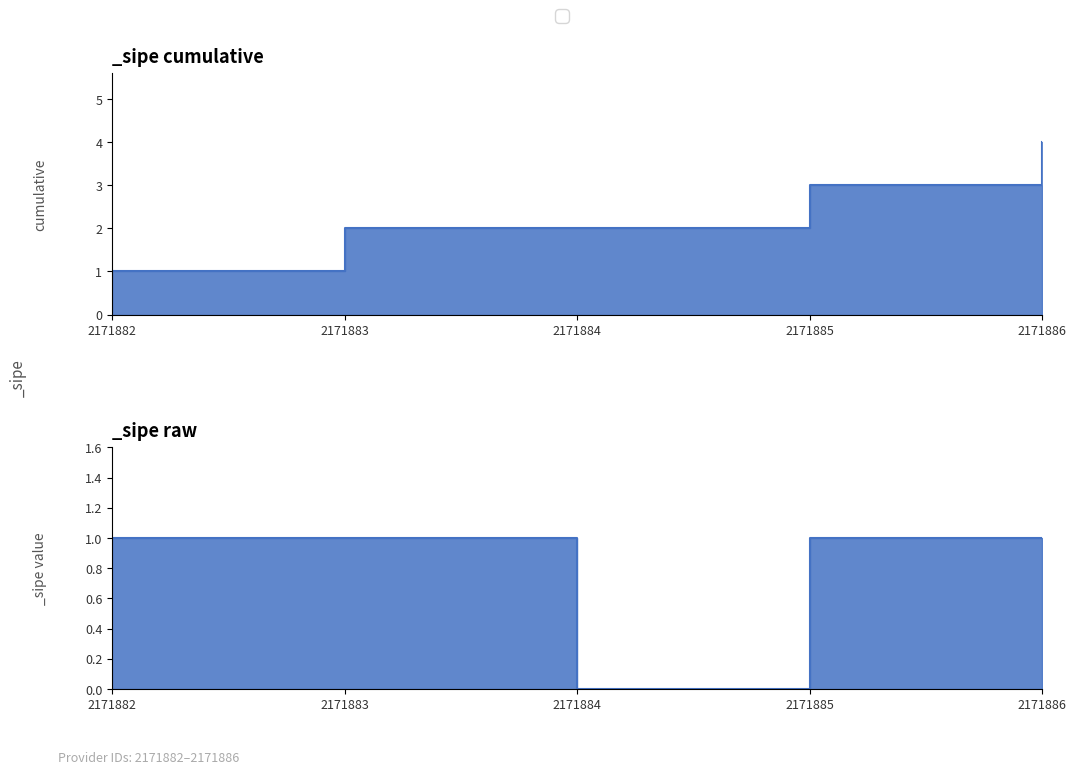

What is the difference between the values at 2171883 and 2171884?

1